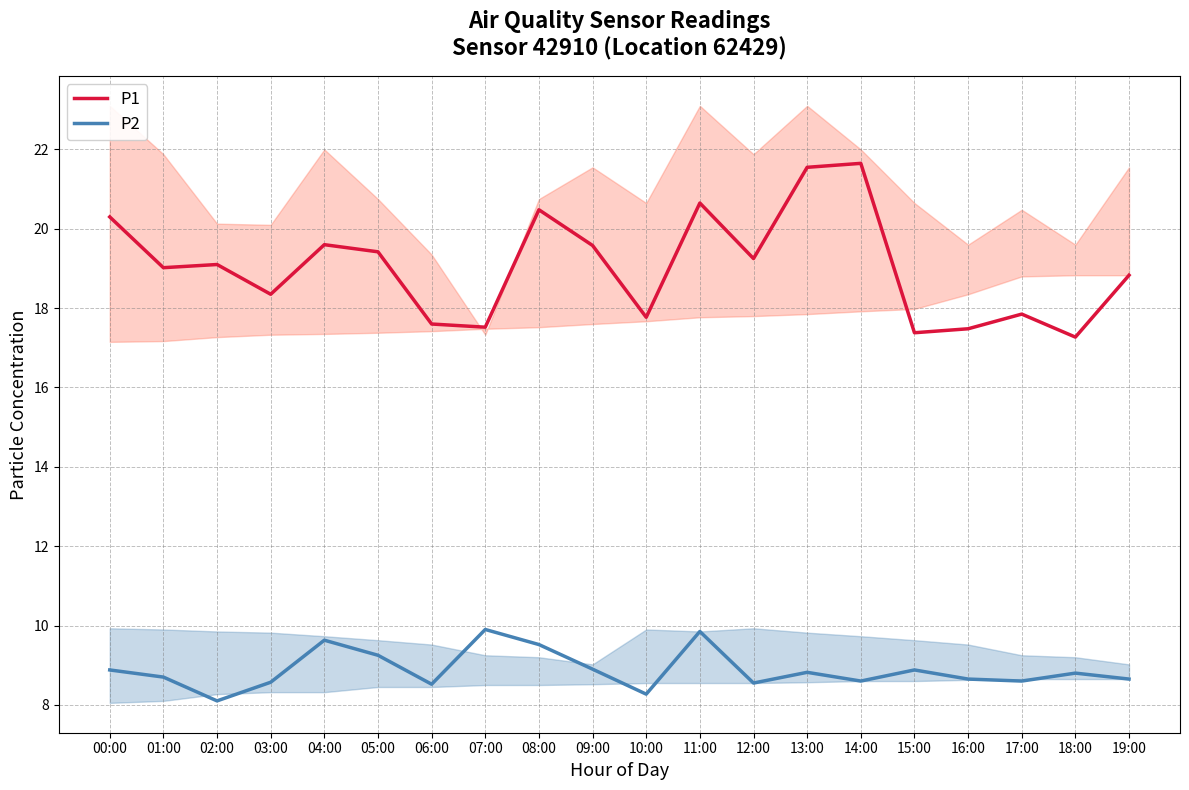

List the labels in order of P1 value, smallest first.

18:00, 15:00, 16:00, 07:00, 06:00, 10:00, 17:00, 03:00, 19:00, 01:00, 02:00, 12:00, 05:00, 09:00, 04:00, 00:00, 08:00, 11:00, 13:00, 14:00